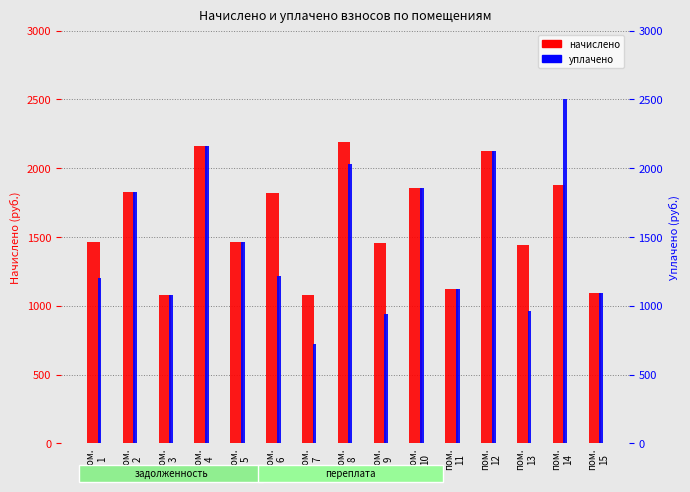

True or false: начислено has a value of 1463.7 at пом.
1.

True